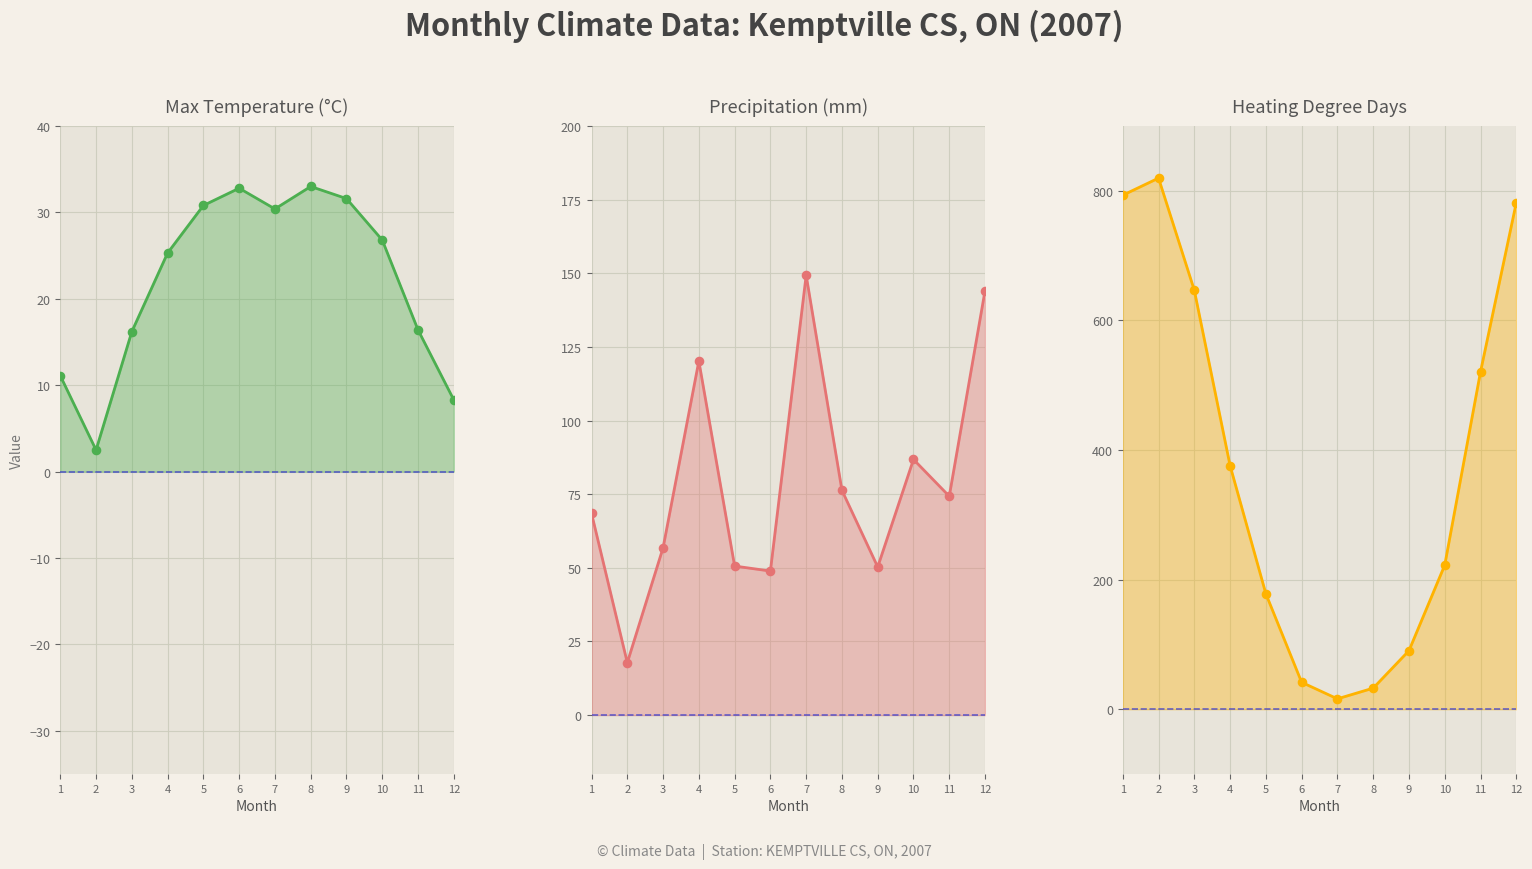

Which series has the largest total across all categories?

Heating Degree Days line